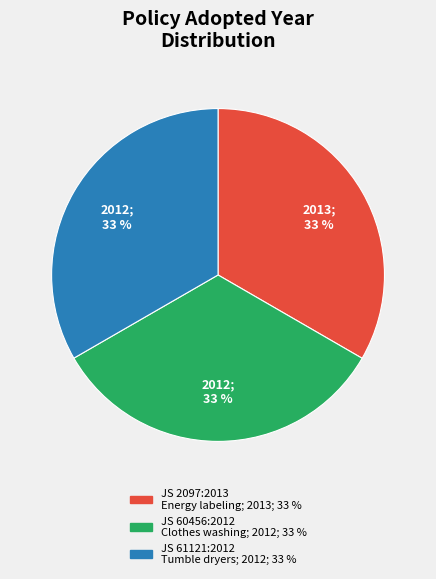

Is it true that JS 61121:2012 Tumble dryers is 33% of the pie?

True